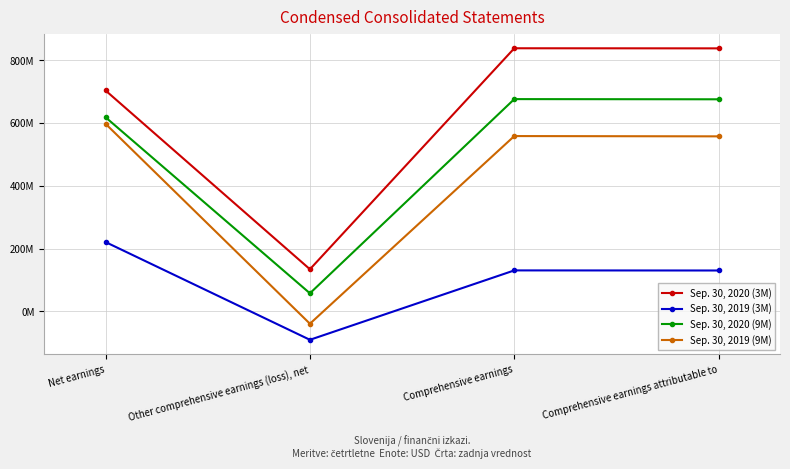

What are all the series names shown in the legend?

Sep. 30, 2020 (3M), Sep. 30, 2019 (3M), Sep. 30, 2020 (9M), Sep. 30, 2019 (9M)